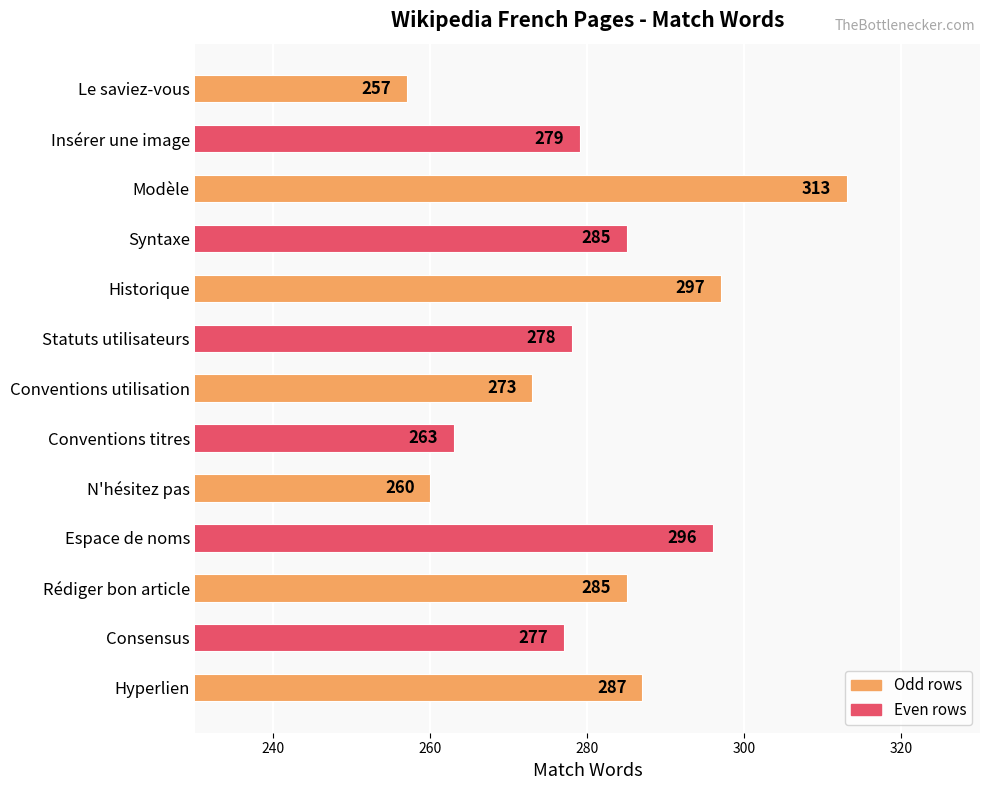

Is it true that the value at N'hésitez pas is 260?

True